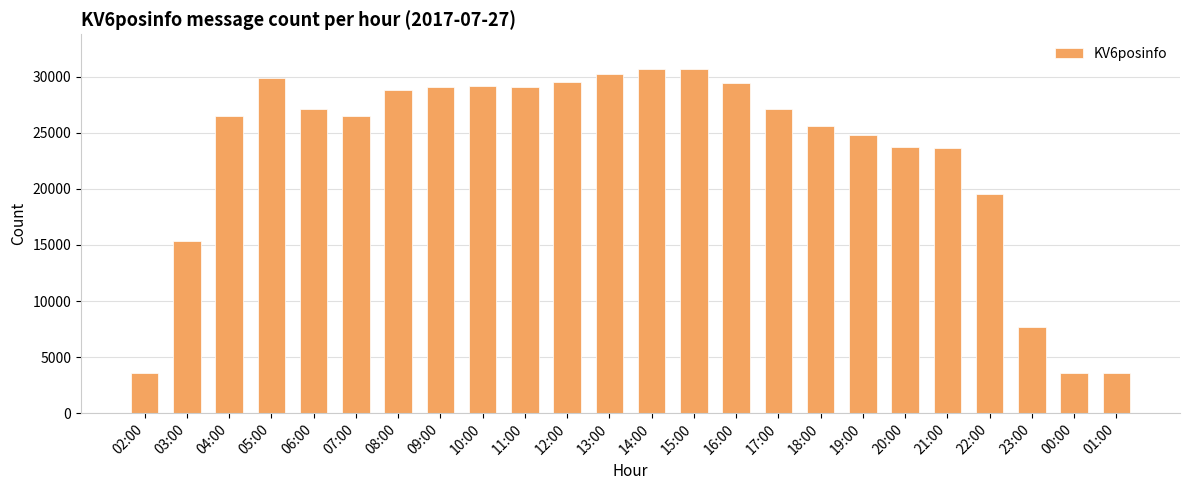

Are the bars horizontal?

No